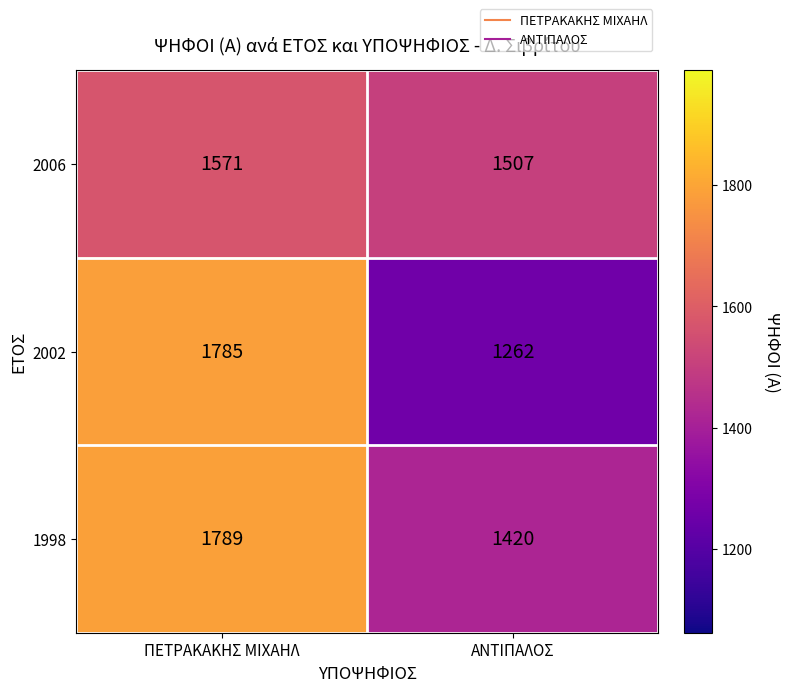

What is the spread (max minus min) of values at ΑΝΤΙΠΑΛΟΣ?

245